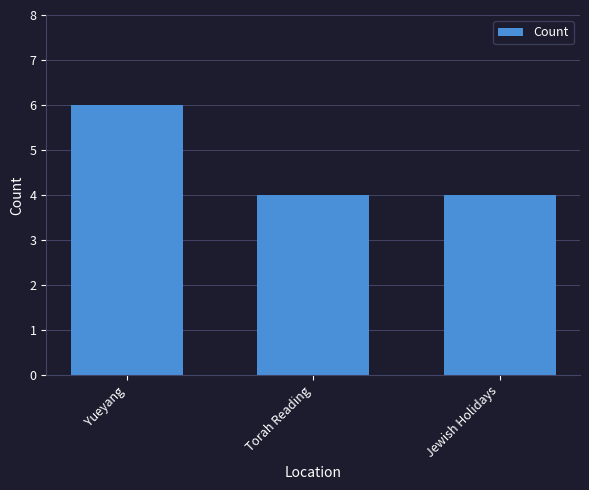

What is the average value?

5